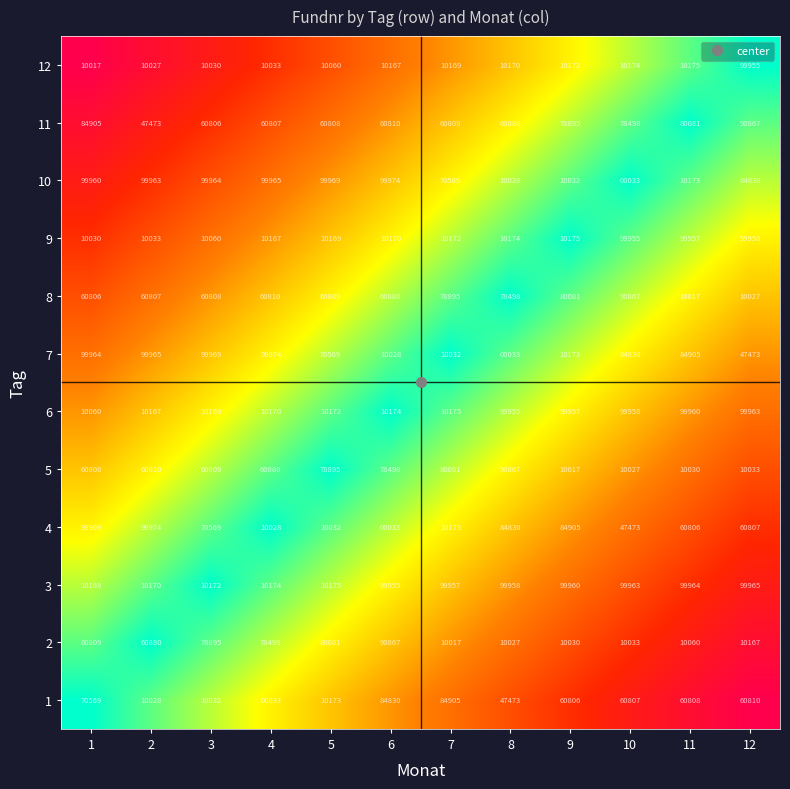

What is the difference between the second highest and second lowest values in the 11 series?

24099